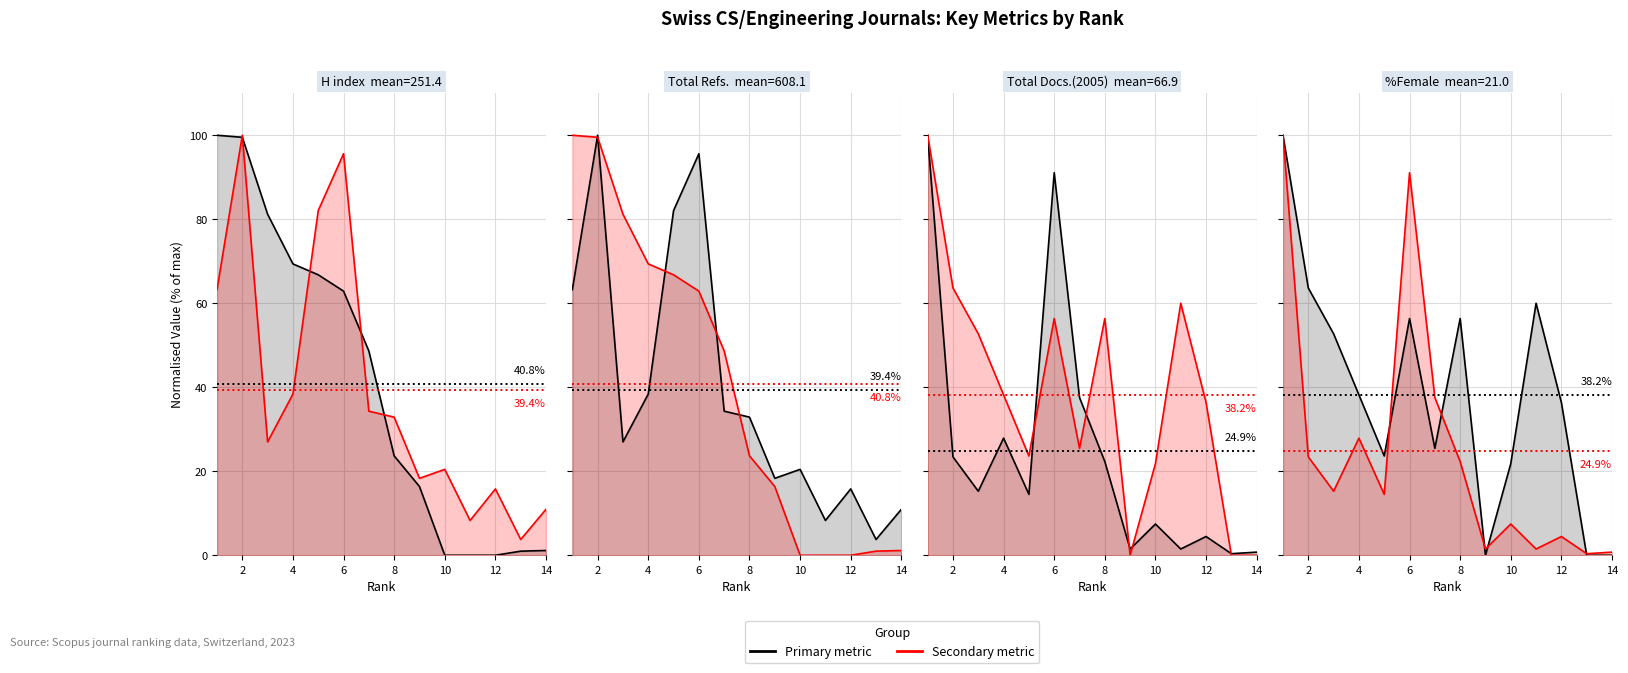

What is the difference between the maximum and minimum values in the H index (line) series?

100.0